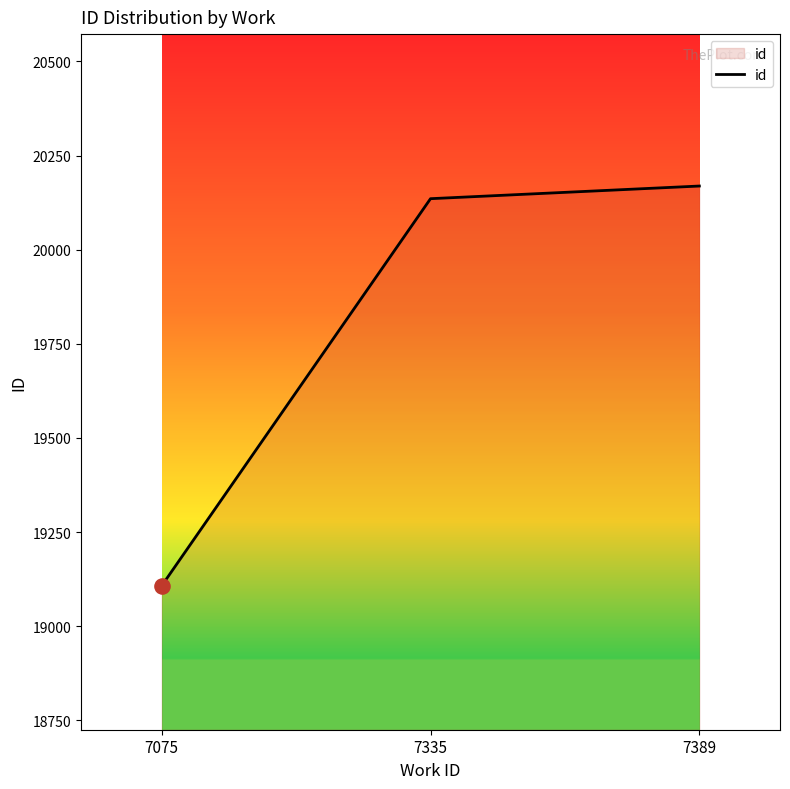

What is the ratio of the value at 7075 to the value at 7335?

0.9